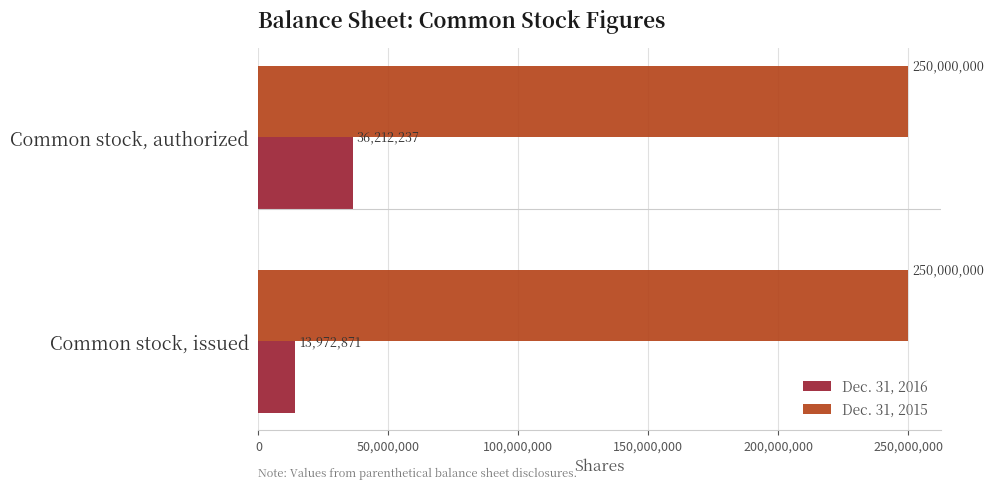

True or false: Dec. 31, 2016 has a value of 13972871 at Common stock, issued.

True